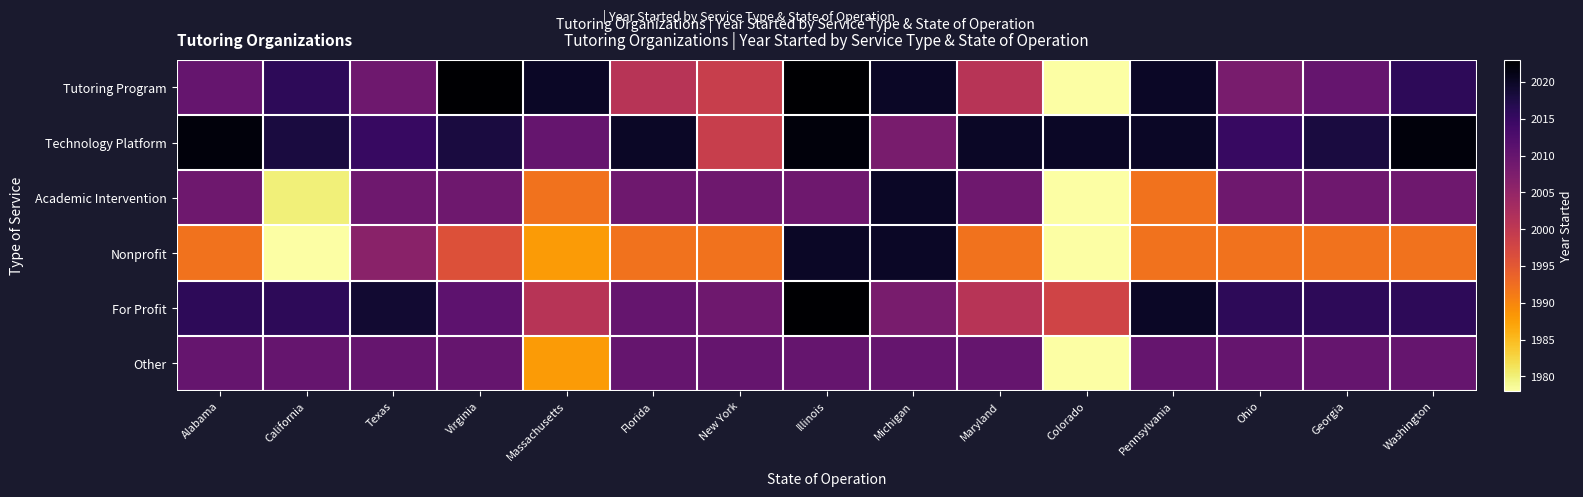

Reading left to right, list all the values displayed in this chart.

Tutoring Program: Alabama=2010	California=2016	Texas=2009	Virginia=2023	Massachusetts=2020	Florida=2001	New York=1999	Illinois=2023	Michigan=2020	Maryland=2001	Colorado=1978	Pennsylvania=2020	Ohio=2008	Georgia=2010	Washington=2016
Technology Platform: Alabama=2022	California=2018	Texas=2015	Virginia=2018	Massachusetts=2010	Florida=2020	New York=1999	Illinois=2022	Michigan=2008	Maryland=2020	Colorado=2020	Pennsylvania=2020	Ohio=2015	Georgia=2018	Washington=2022
Academic Intervention: Alabama=2009	California=1980	Texas=2009	Virginia=2009	Massachusetts=1992	Florida=2009	New York=2009	Illinois=2009	Michigan=2020	Maryland=2009	Colorado=1978	Pennsylvania=1992	Ohio=2009	Georgia=2009	Washington=2009
Nonprofit: Alabama=1992	California=1978	Texas=2006	Virginia=1996	Massachusetts=1988	Florida=1992	New York=1992	Illinois=2020	Michigan=2020	Maryland=1992	Colorado=1978	Pennsylvania=1992	Ohio=1992	Georgia=1992	Washington=1992
For Profit: Alabama=2016	California=2016	Texas=2019	Virginia=2011	Massachusetts=2001	Florida=2010	New York=2009	Illinois=2023	Michigan=2008	Maryland=2001	Colorado=1998	Pennsylvania=2020	Ohio=2016	Georgia=2016	Washington=2016
Other: Alabama=2010	California=2010	Texas=2010	Virginia=2010	Massachusetts=1988	Florida=2010	New York=2010	Illinois=2010	Michigan=2010	Maryland=2010	Colorado=1978	Pennsylvania=2010	Ohio=2010	Georgia=2010	Washington=2010